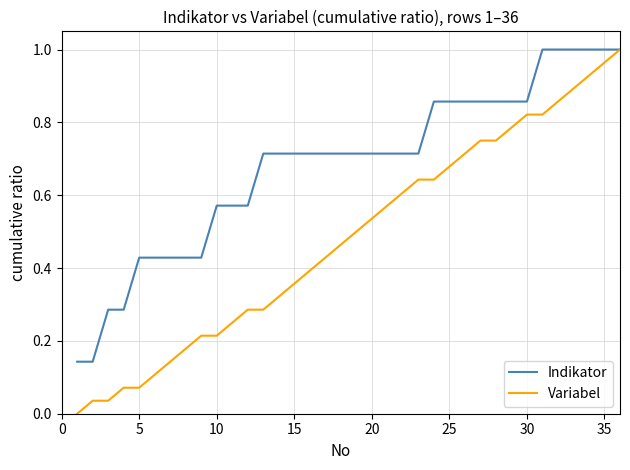

Which series has the widest spread of values?

Variabel